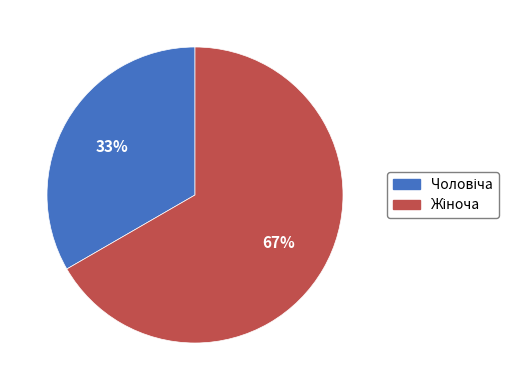

Is there a majority slice in this chart?

Yes